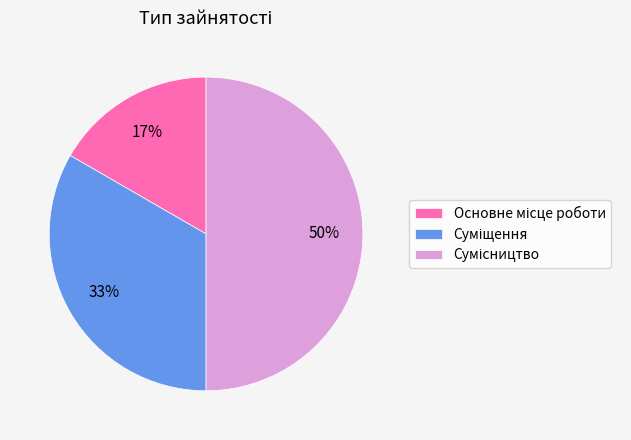

To the nearest percent, what is the difference between the largest and smallest slice percentages?

33%